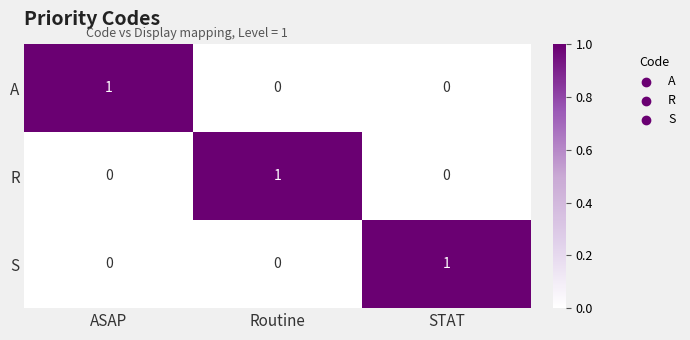

True or false: A has a value of 0 at STAT.

True